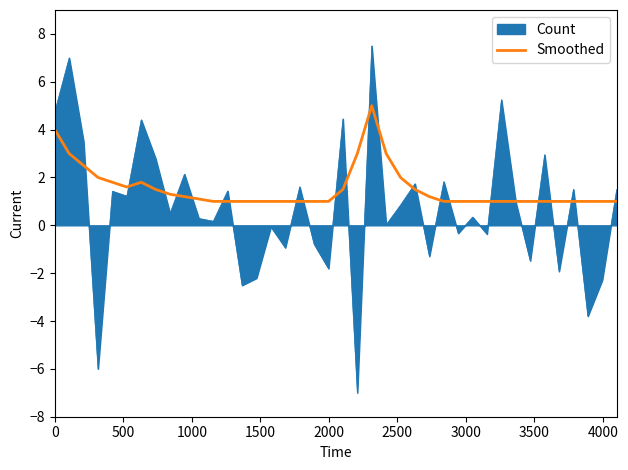

Which series has the largest range (max minus min)?

Count